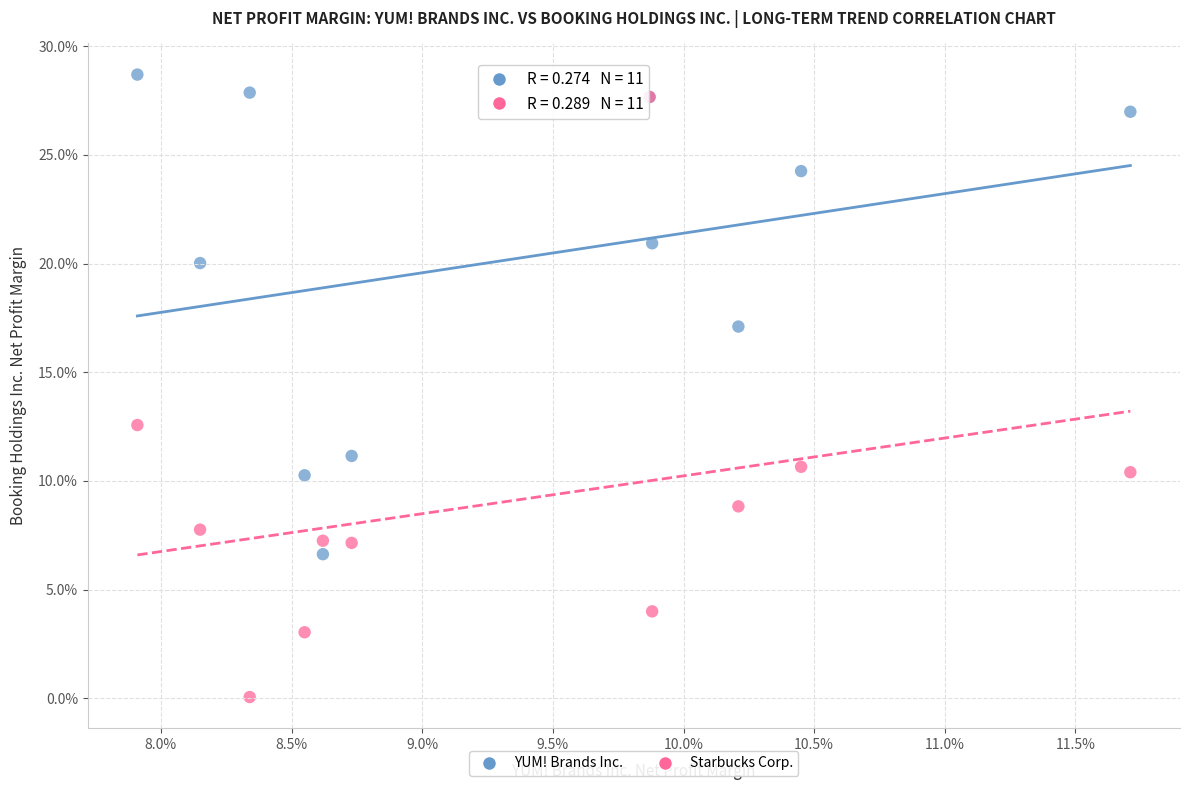

What are all the series names shown in the legend?

YUM! Brands Inc., Starbucks Corp.